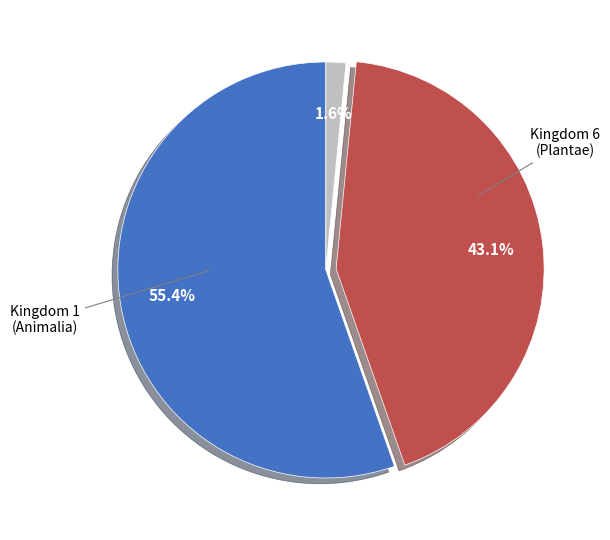

Is there a majority slice in this chart?

Yes